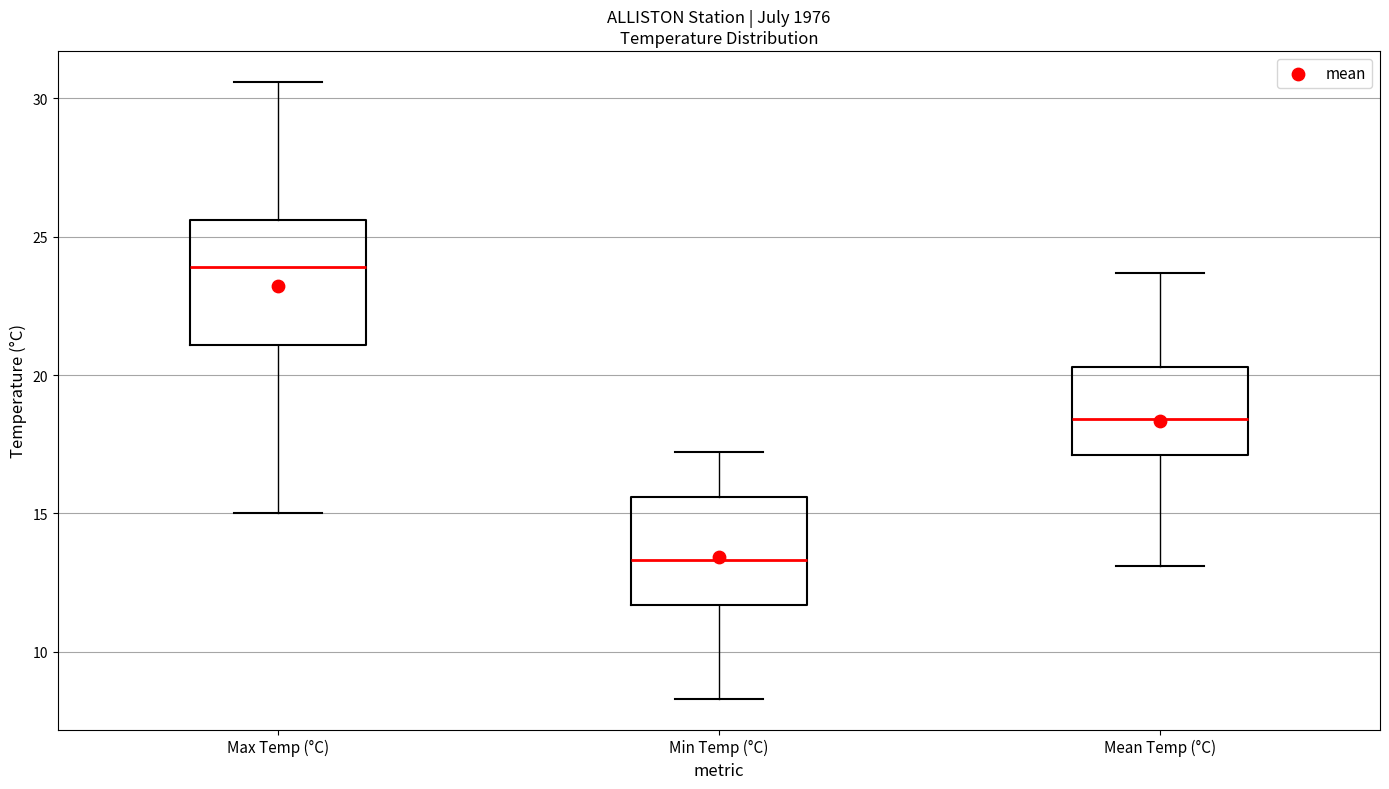

Reading left to right, read every box against the y-axis: the position of its median line, the range the box covers, and the ends of its whiskers. The values are not printed on the chart, so give them approximately, as read against the axis.

Max Temp (°C): median 24.0, box 21.0 to 25.5, whiskers 15.0 to 30.5
Min Temp (°C): median 13.5, box 11.5 to 15.5, whiskers 8.5 to 17.0
Mean Temp (°C): median 18.5, box 17.0 to 20.5, whiskers 13.0 to 23.5